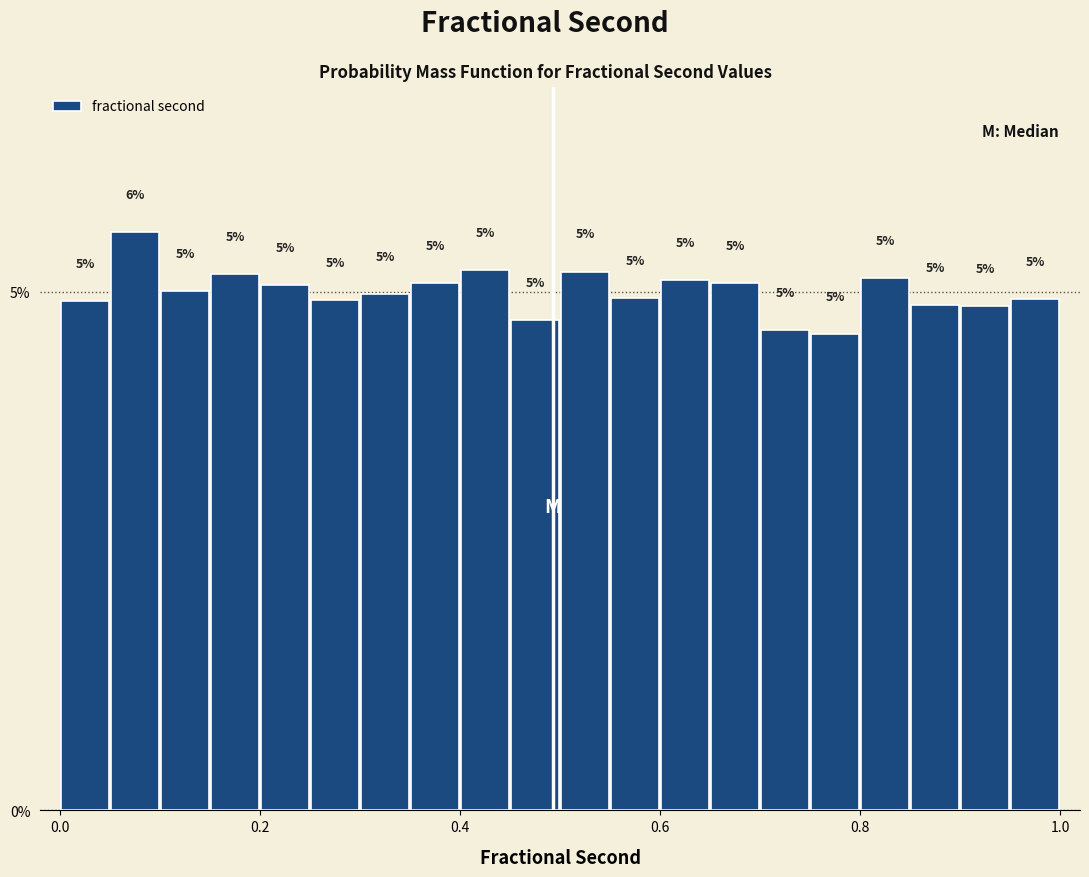

Read against the x-axis, roughly where is the centre of the tallest bar?

0.08